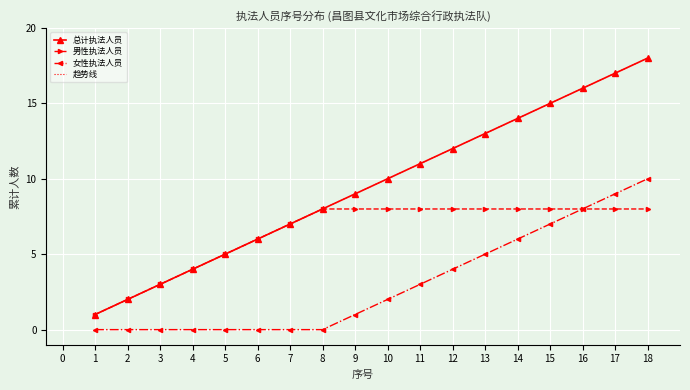

Reading left to right, list all the values displayed in this chart.

总计执法人员: 1	2	3	4	5	6	7	8	9	10	11	12	13	14	15	16	17	18
男性执法人员: 1	2	3	4	5	6	7	8	8	8	8	8	8	8	8	8	8	8
女性执法人员: 0	0	0	0	0	0	0	0	1	2	3	4	5	6	7	8	9	10
趋势线: 1	2	3	4	5	6	7	8	9	10	11	12	13	14	15	16	17	18